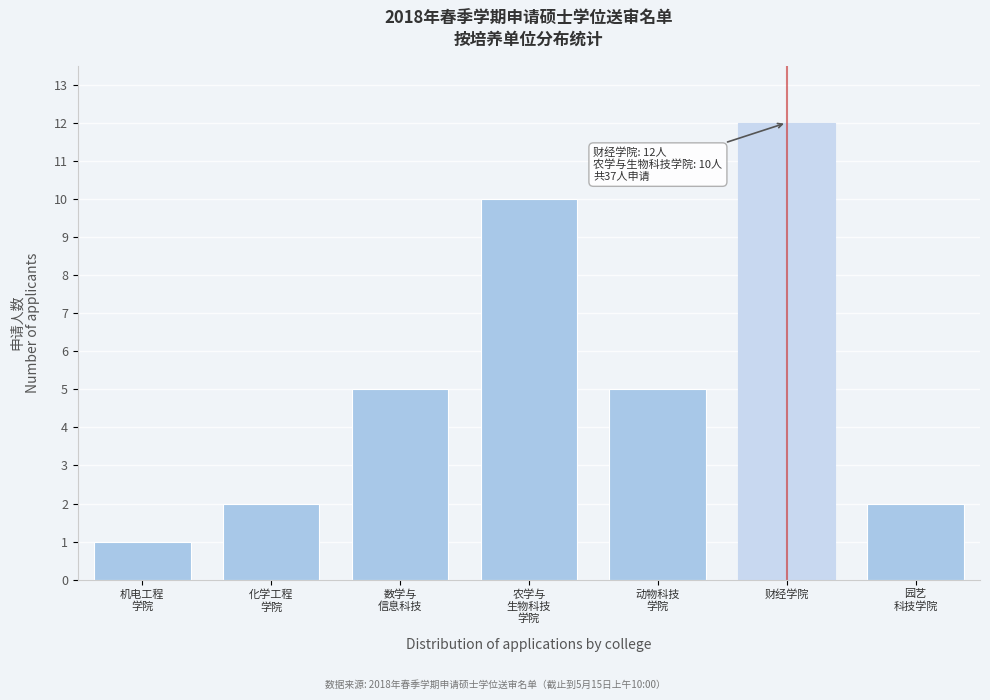

Reading left to right, transcribe all the data shown in this chart.

1	2	5	10	5	12	2